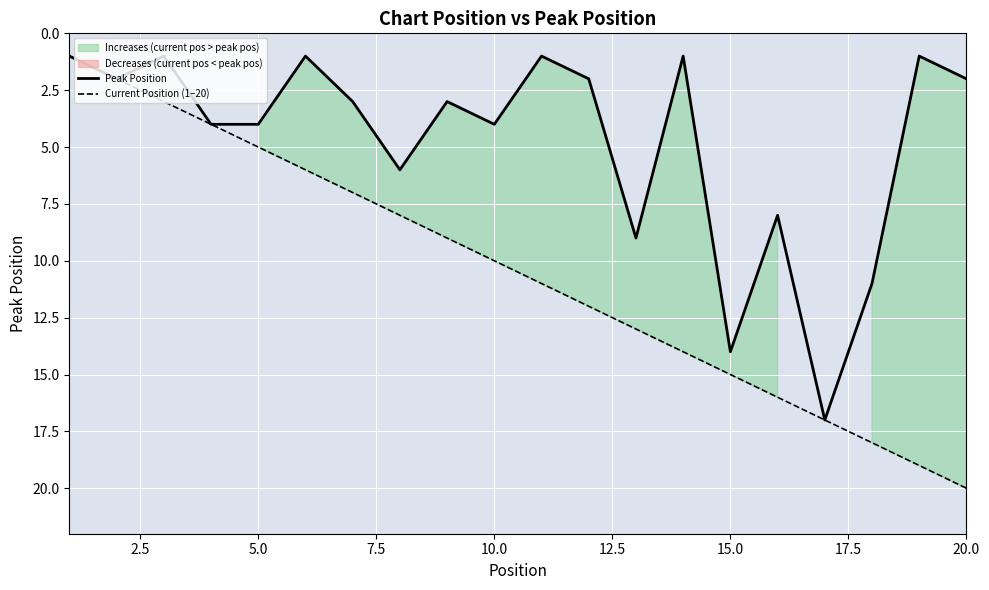

Is it true that Current Position (1–20) equals 10 at 10.0?

True